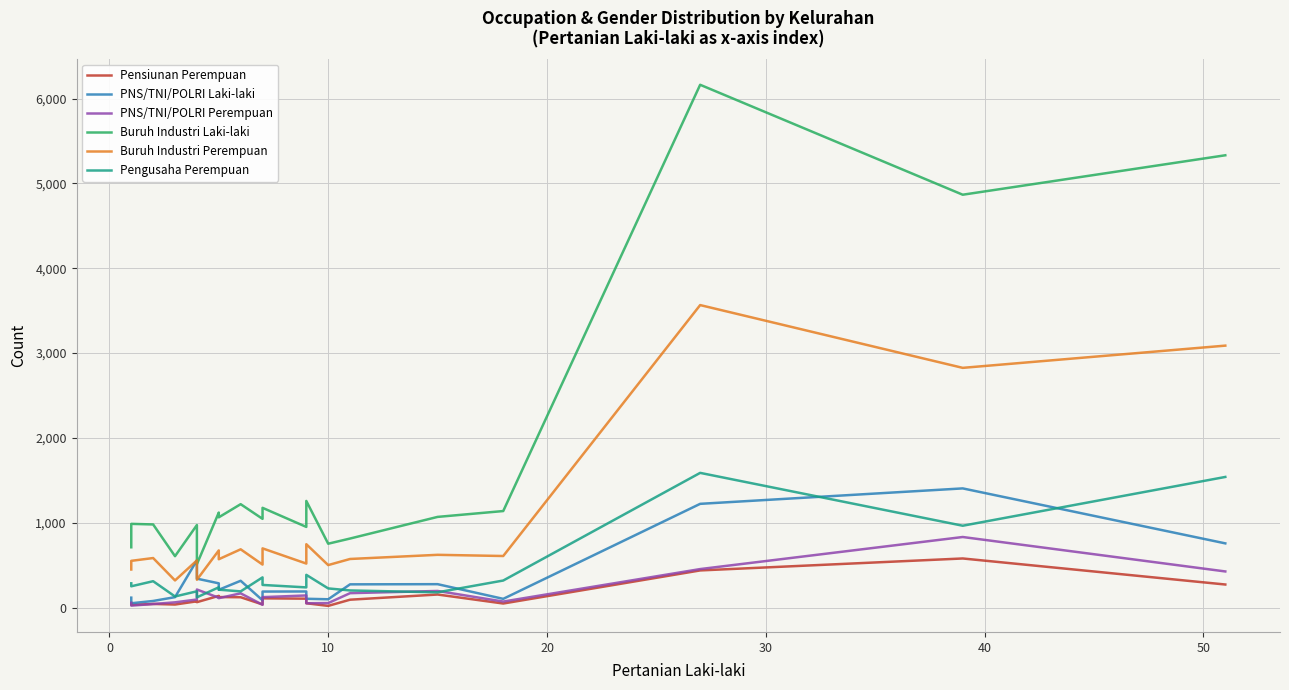

What is the difference between the second highest and minimum values in the Pengusaha Perempuan series?

1419